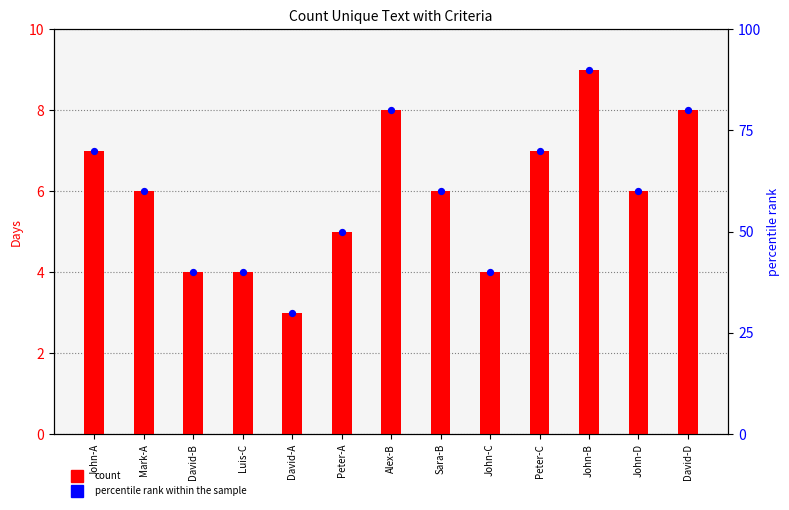

Which series has the widest spread of Y values?

percentile rank within the sample